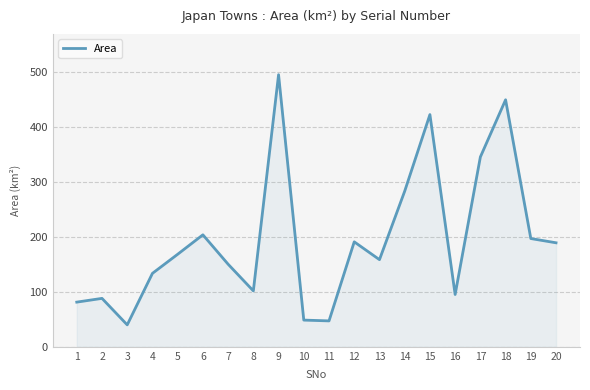

What is the change in value from 4 to 15?

+289.1